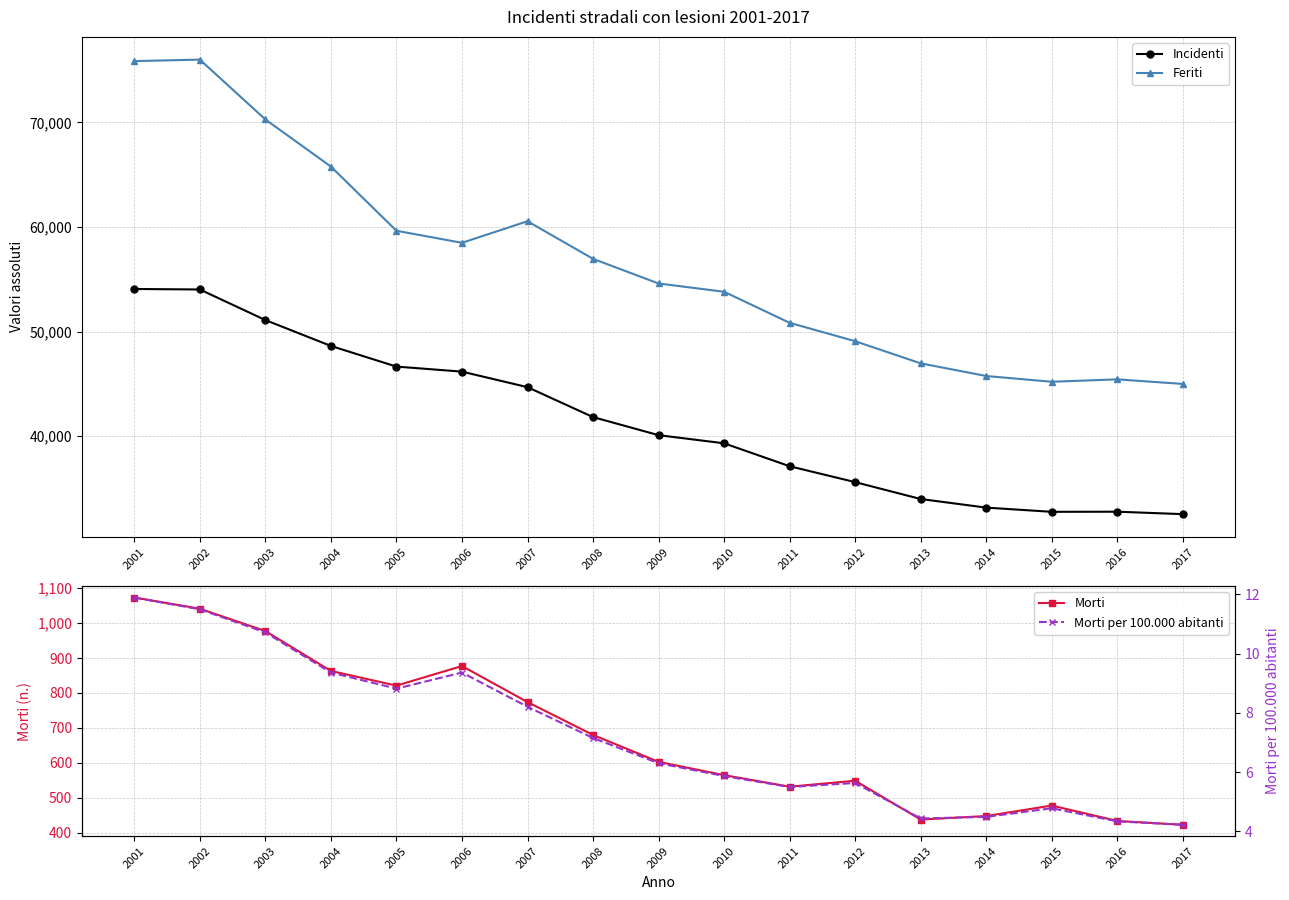

What are all the series names shown in the legend?

Incidenti, Feriti, Morti, Morti per 100.000 abitanti